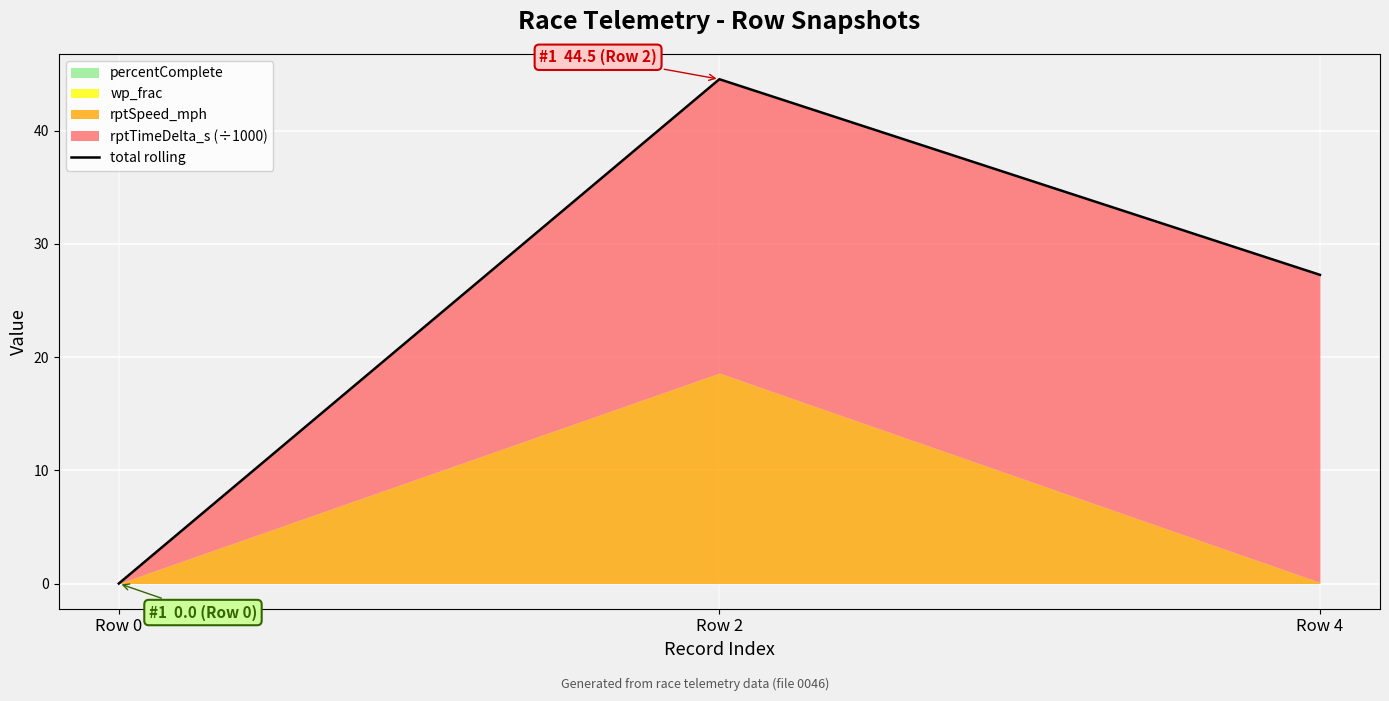

What is the difference between the maximum and minimum values?

44.5